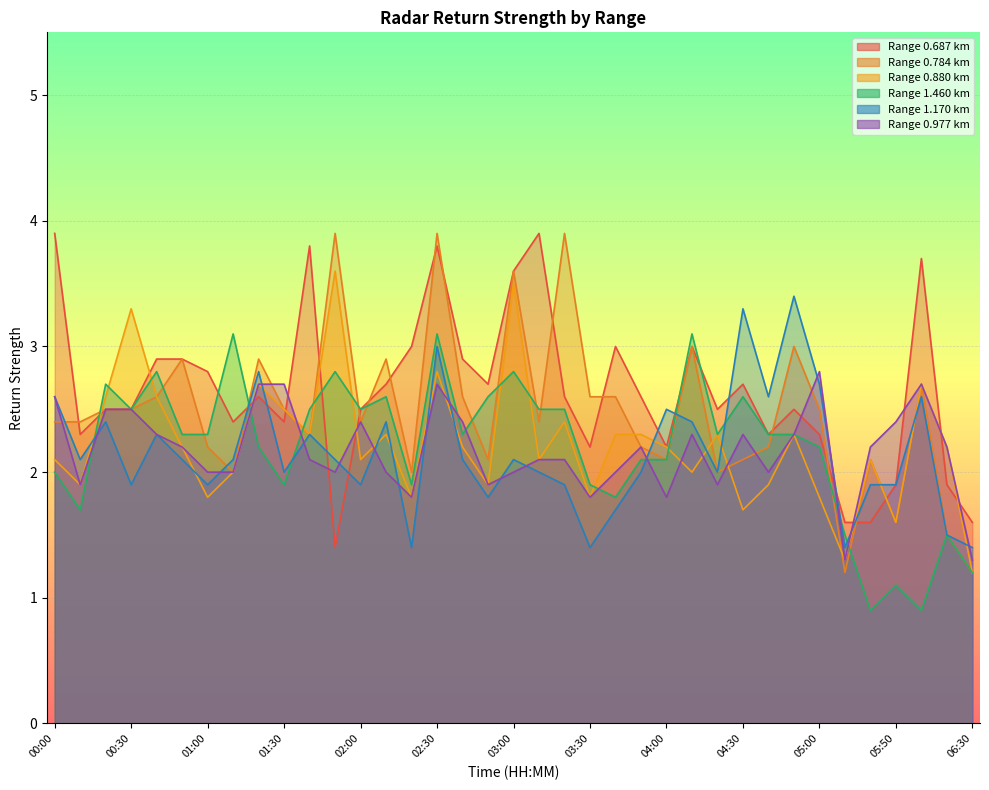

In 0.784, how many points are lower than both neighbors (excluding endpoints)?

10